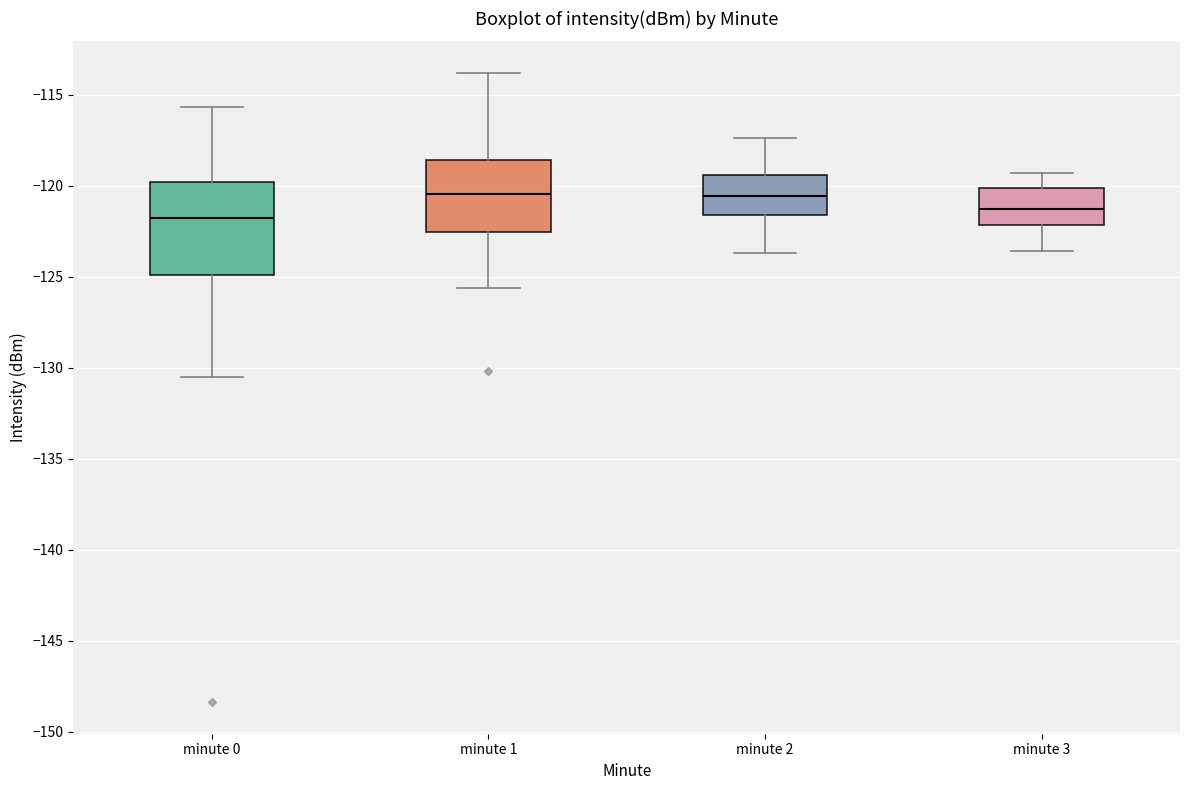

Reading left to right, read every box against the y-axis: the position of its median line, the range the box covers, and the ends of its whiskers. The values are not printed on the chart, so give them approximately, as read against the axis.

minute 0: median -122.0, box -125.0 to -120.0, whiskers -130.5 to -115.5
minute 1: median -120.5, box -122.5 to -118.5, whiskers -125.5 to -114.0
minute 2: median -120.5, box -121.5 to -119.5, whiskers -123.5 to -117.5
minute 3: median -121.5, box -122.0 to -120.0, whiskers -123.5 to -119.5